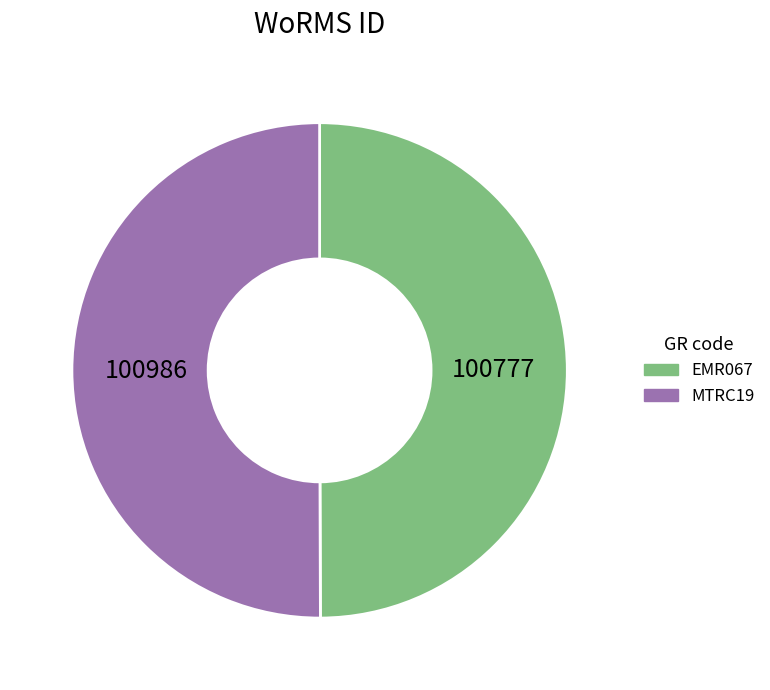

Is it true that MTRC19 is 50% of the pie?

True